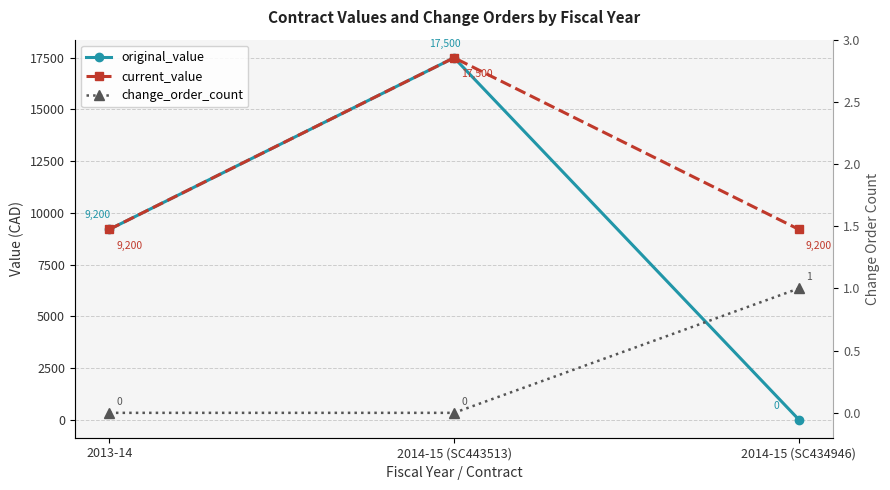

Which series has the widest spread of values?

original_value